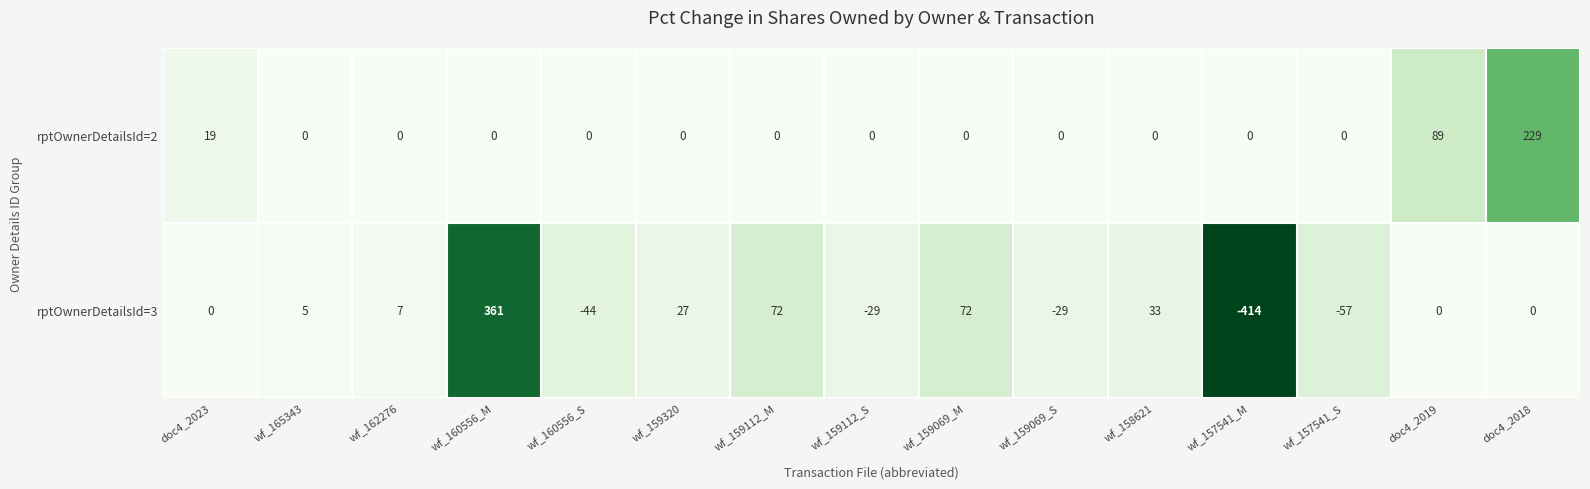

What is the difference between the rptOwnerDetailsId=3 values at wf_157541_M and doc4_2019?

414